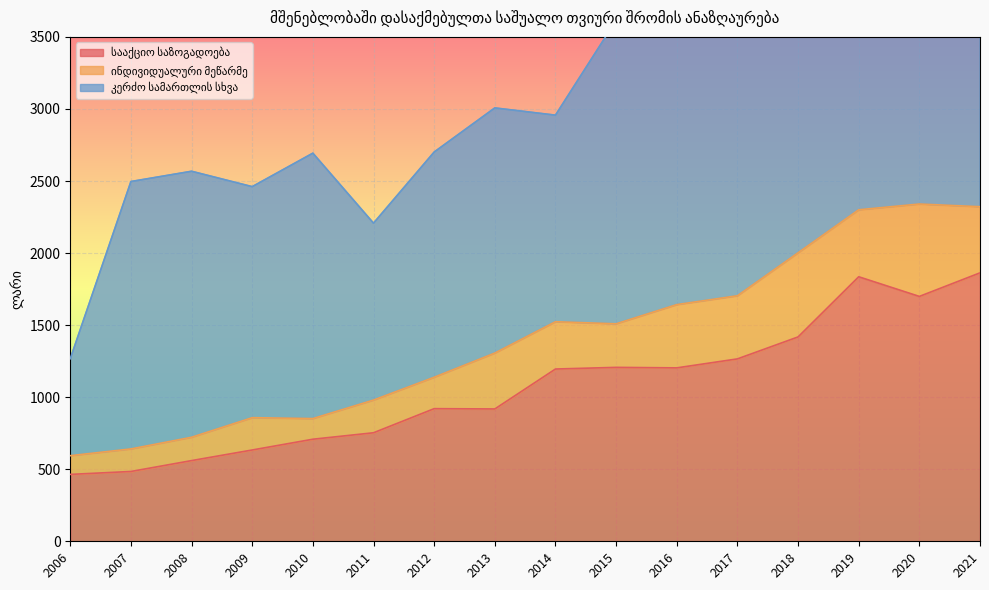

Reading left to right, transcribe all the data shown in this chart.

სააქციო საზოგადოება: 2006=464.1	2007=484.4	2008=559.9	2009=633.5	2010=708.2	2011=753.0	2012=920.3	2013=918.2	2014=1195.3	2015=1206.8	2016=1203.3	2017=1265.6	2018=1418.0	2019=1835.5	2020=1699.1	2021=1862.7
ინდივიდუალური მეწარმე: 2006=130.0	2007=156.6	2008=162.1	2009=224.3	2010=143.4	2011=227.0	2012=218.1	2013=388.0	2014=328.3	2015=302.3	2016=439.0	2017=438.2	2018=583.9	2019=465.0	2020=641.3	2021=459.1
კერძო სამართლის სხვა: 2006=672.9	2007=1855.4	2008=1845.7	2009=1603.1	2010=1841.7	2011=1227.6	2012=1562.7	2013=1701.0	2014=1433.4	2015=2105.8	2016=1915.5	2017=3052.5	2018=2838.0	2019=2105.0	2020=2261.7	2021=2309.3